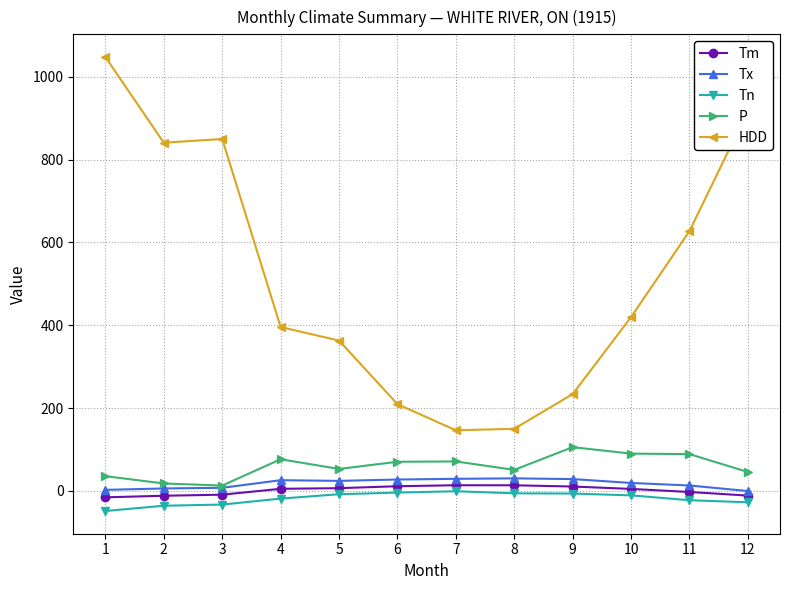

Which series has the largest range (max minus min)?

HDD